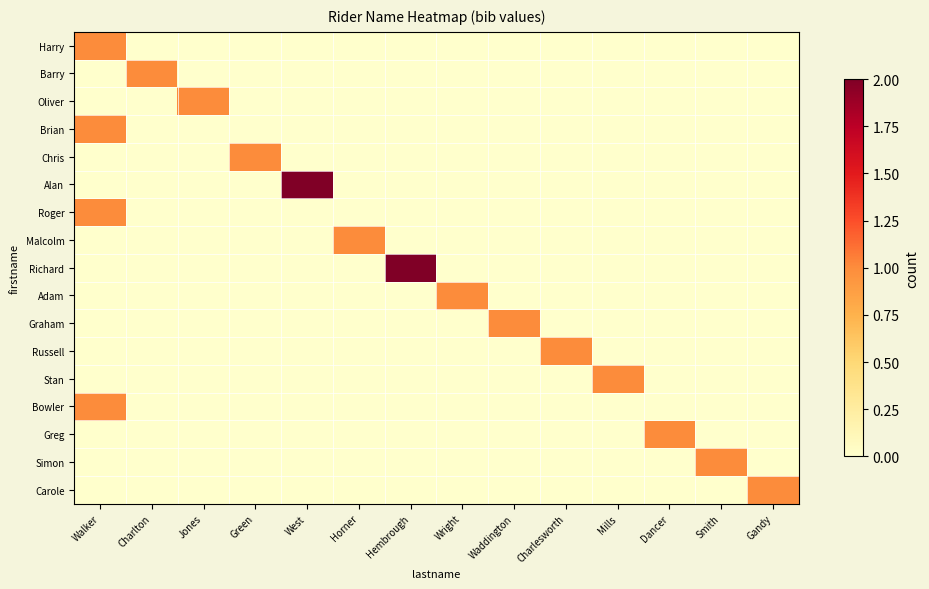

At how many categories does at least one series exceed 1?

2